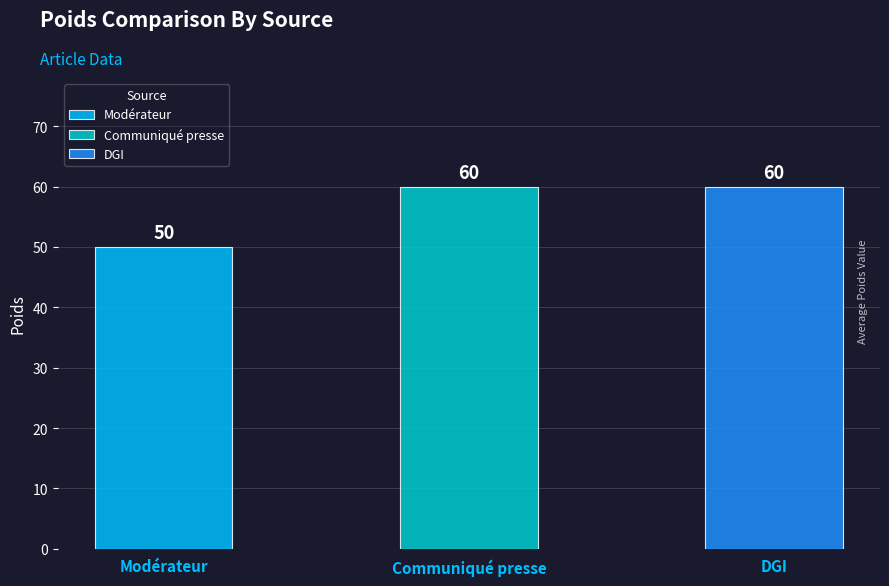

What is the sum of the values at Communiqué presse and Modérateur?

110